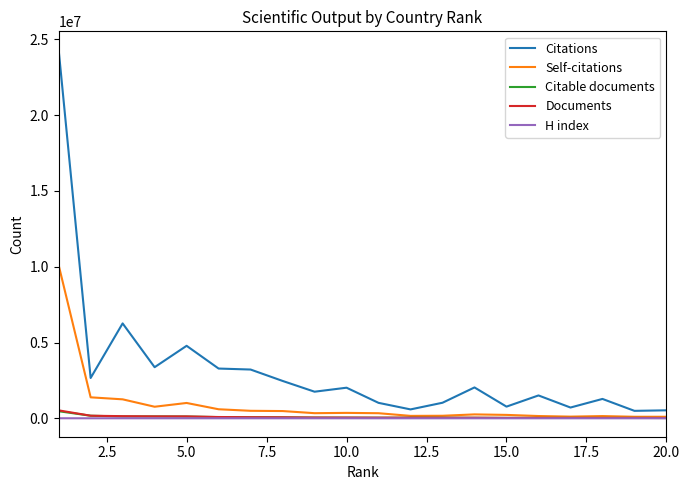

What is the greatest value displayed?

24319140